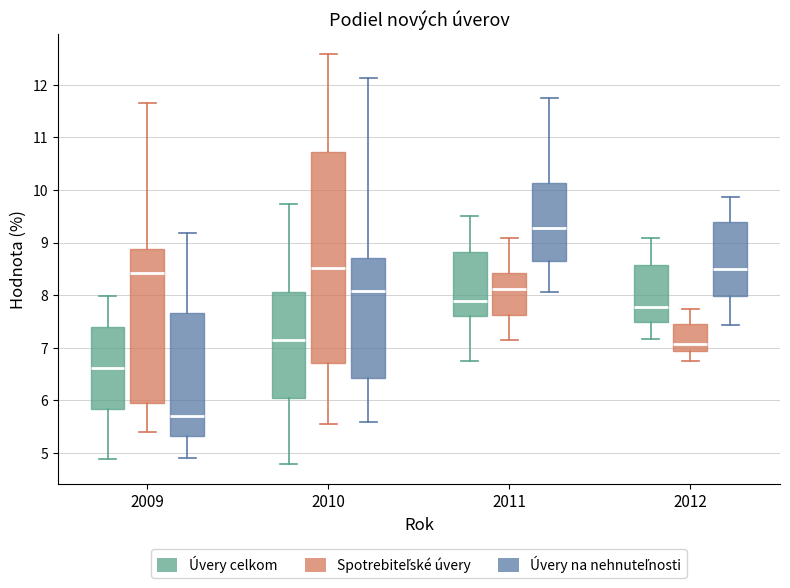

Which box's median line is the lowest?

2009 (Úvery na nehnuteľnosti)